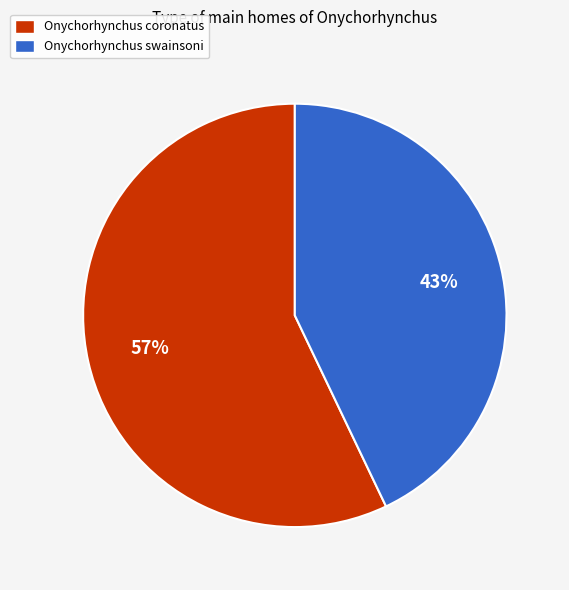

What percentage is the Onychorhynchus swainsoni slice, to the nearest percent?

43%